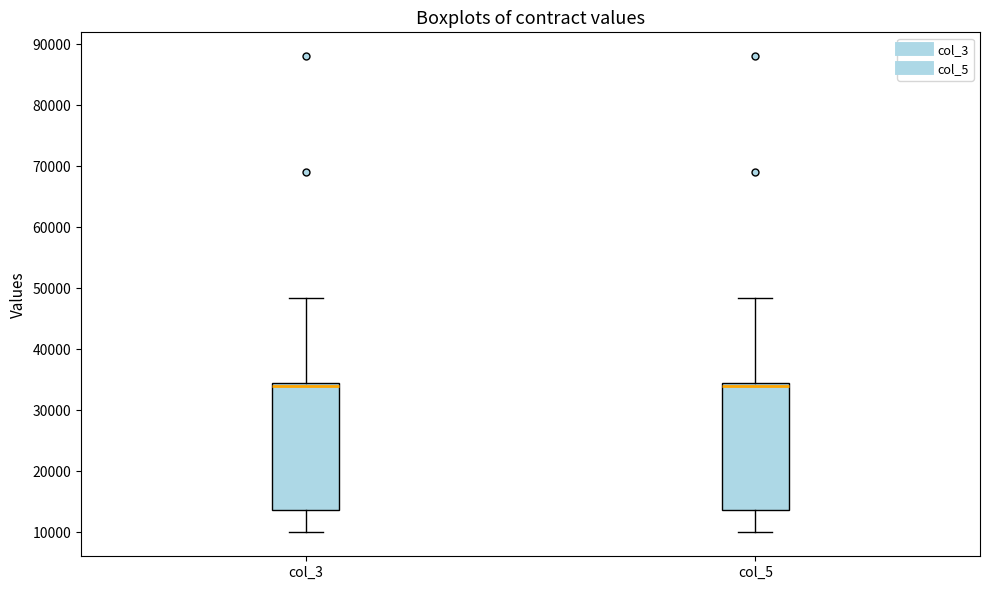

Reading left to right, read every box against the y-axis: the position of its median line, the range the box covers, and the ends of its whiskers. The values are not printed on the chart, so give them approximately, as read against the axis.

col_3: median 34000 (just below the box's upper edge), box 14000 to 34000, whiskers 10000 to 48000
col_5: median 34000 (just below the box's upper edge), box 14000 to 34000, whiskers 10000 to 48000